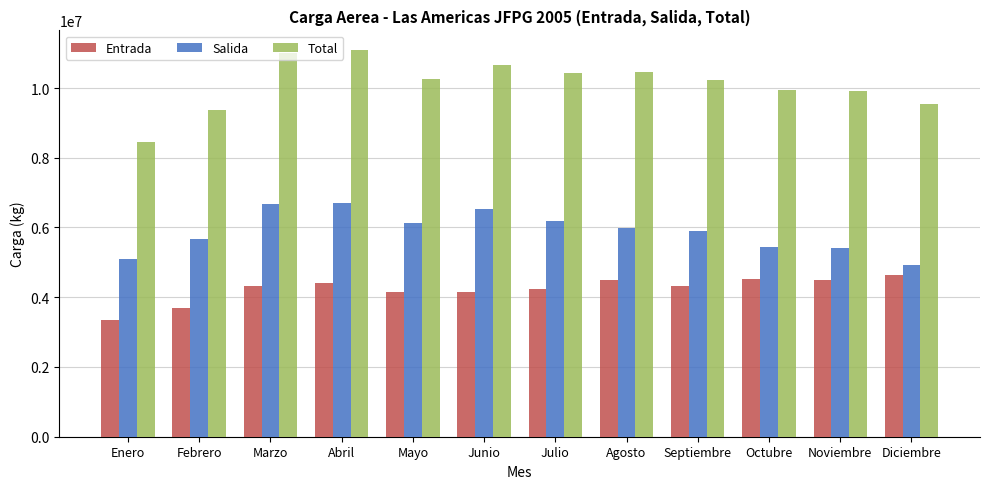

Rank the series at Marzo from highest to lowest value.

Total, Salida, Entrada